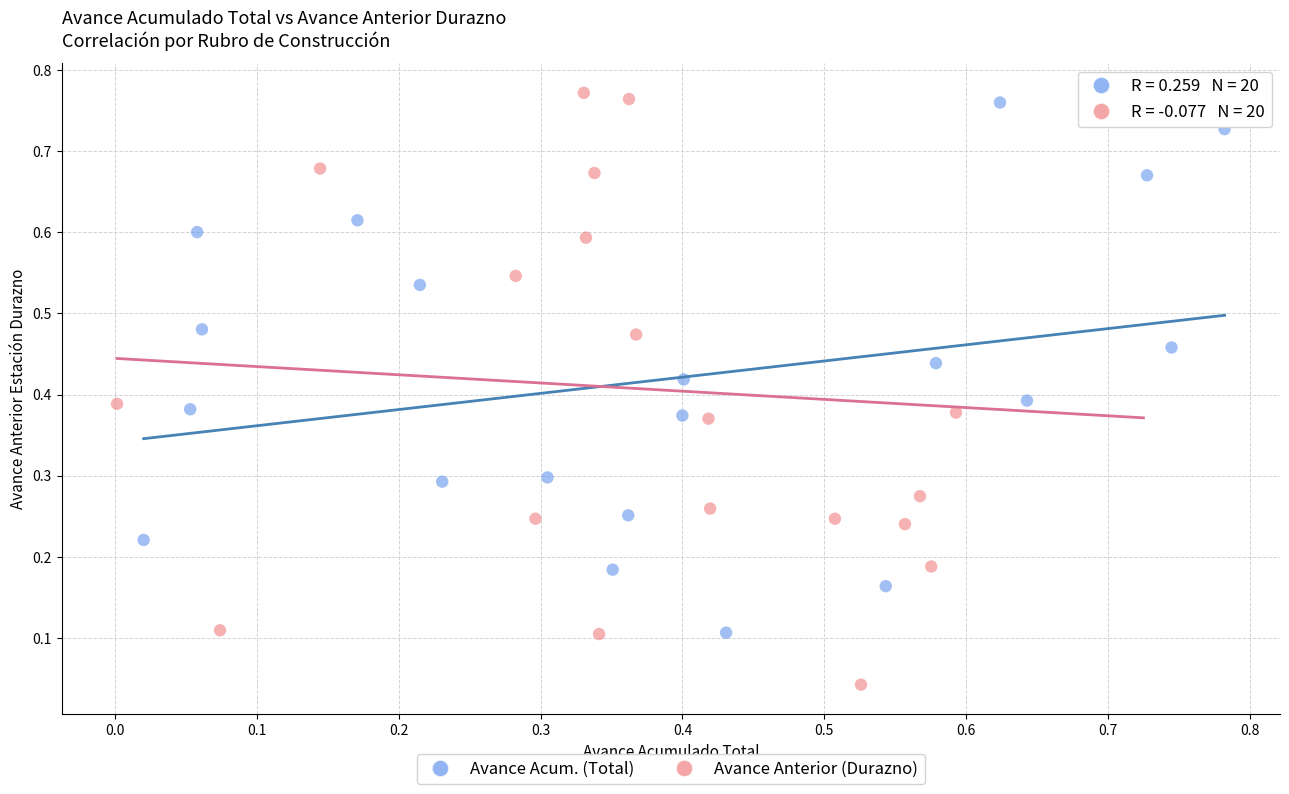

Which series contains the lowest Y value?

Avance Anterior (Durazno)